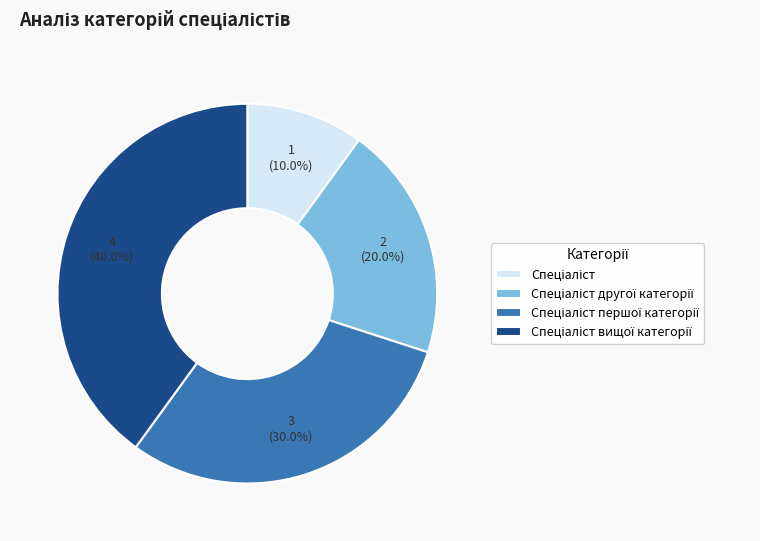

Is there any slice that represents more than half of the pie?

No